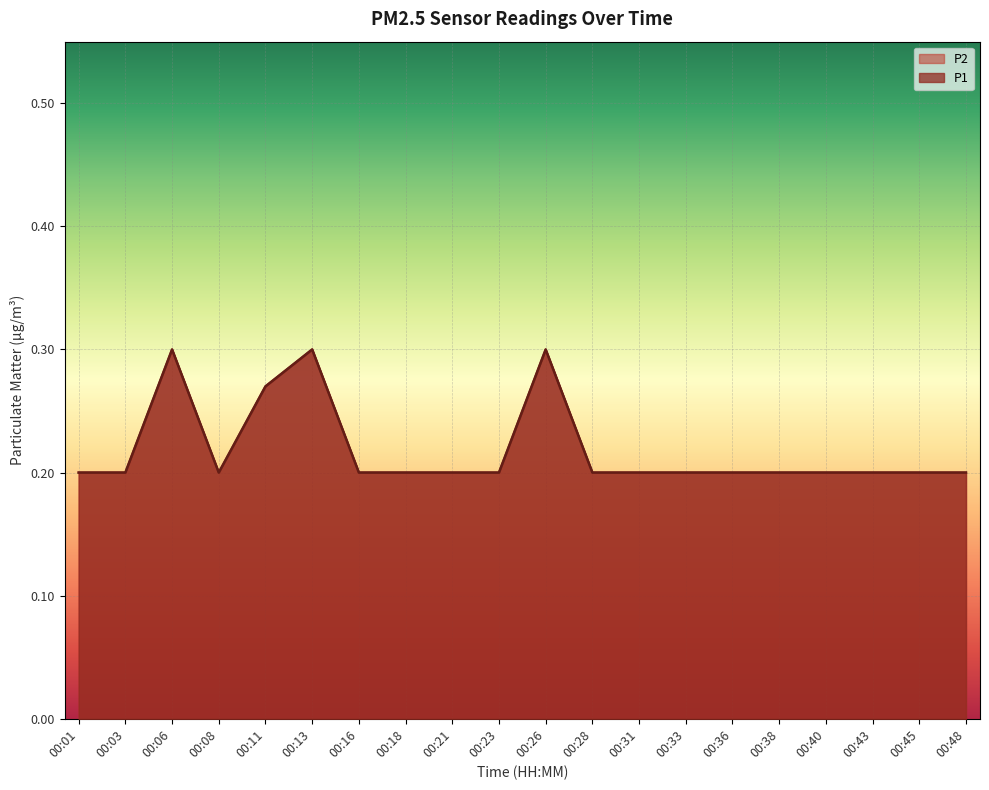

Which category has the highest value across all series?

00:06